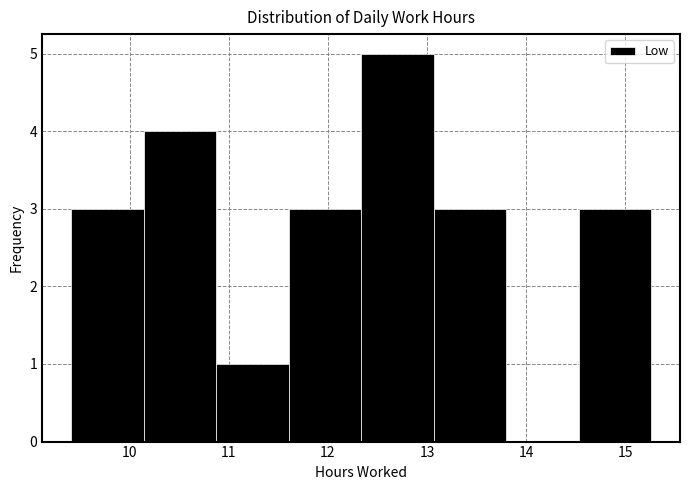

What is the height of the bar covering 14.5 to 15.3 on the x-axis? Neither the bar edges nor the heights are printed on the chart, so give them approximately, as read against the axes.

3